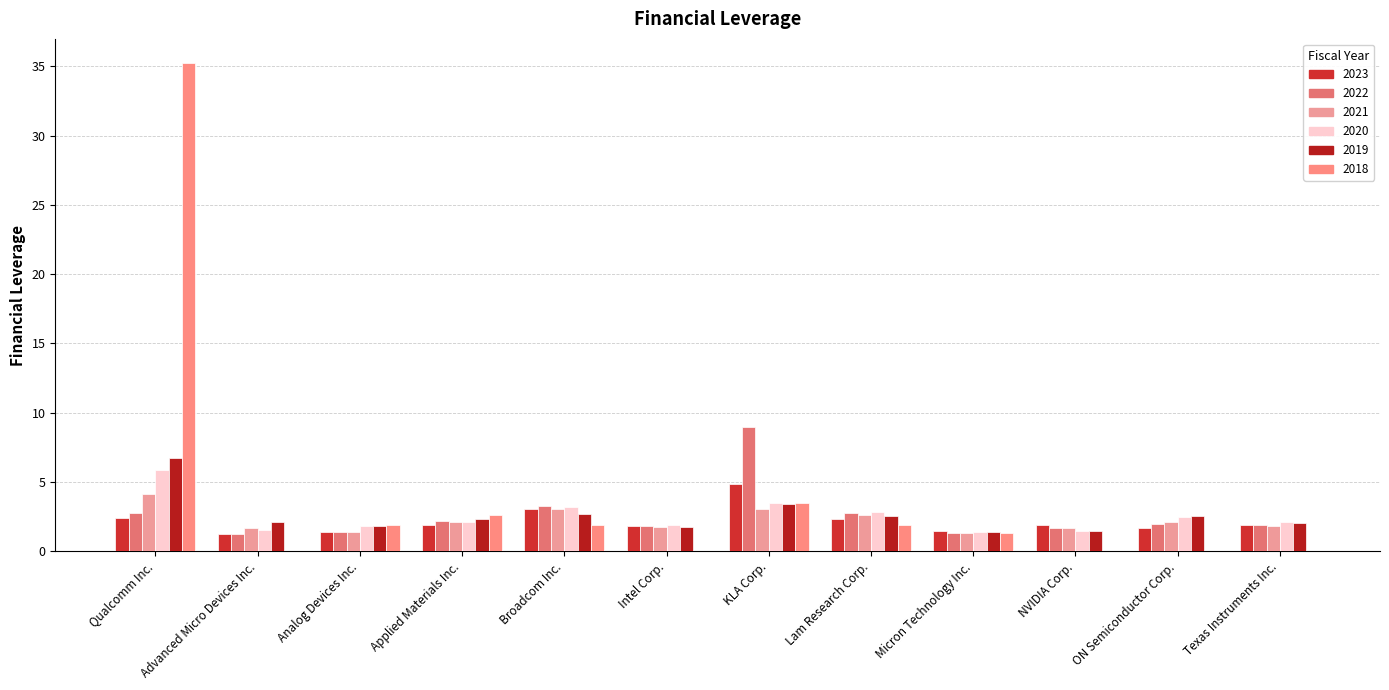

The 2022 series shows 11.8 at KLA Corp.. True or false?

False